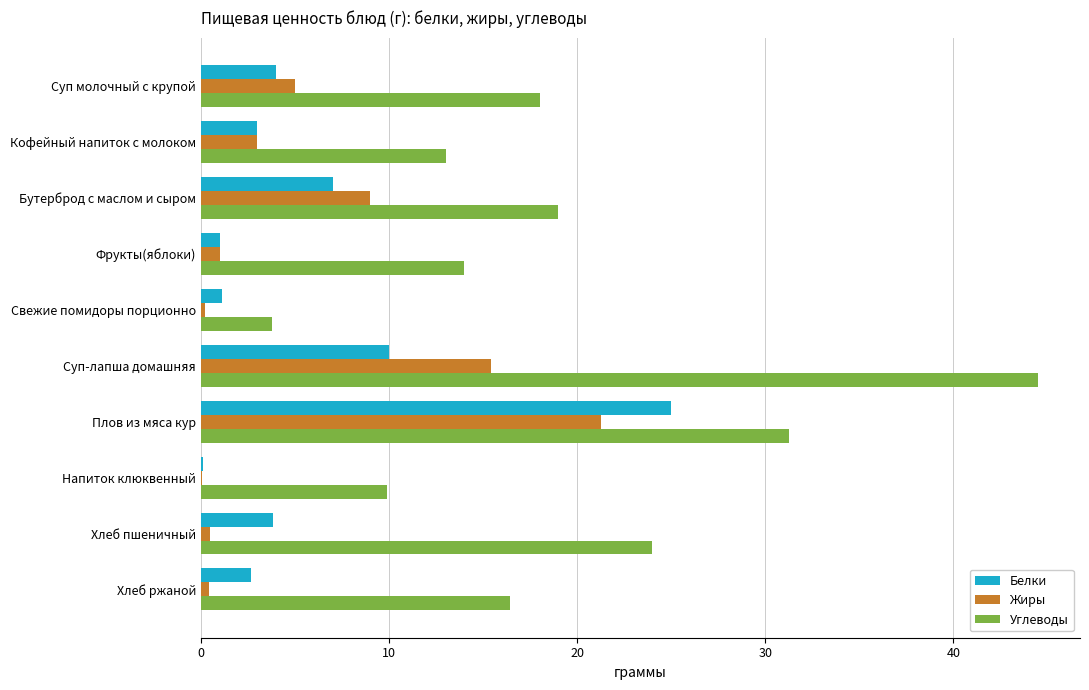

What is the maximum value for Белки?

25.0